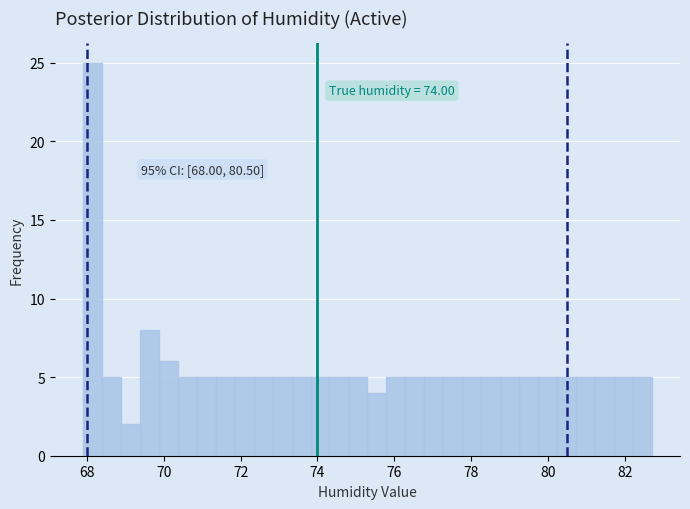

Around what value on the x-axis is the tallest bar? Give the approximate position of its centre, as read against the axis.

68.2